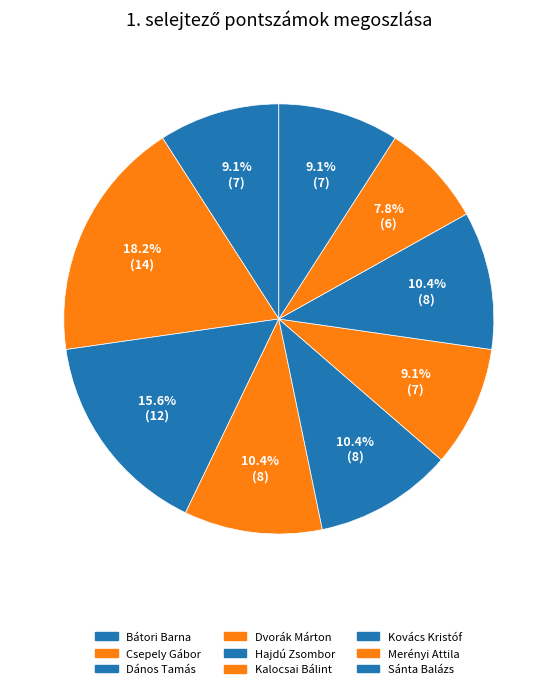

Does Dvorák Márton account for over 50% of the chart?

No